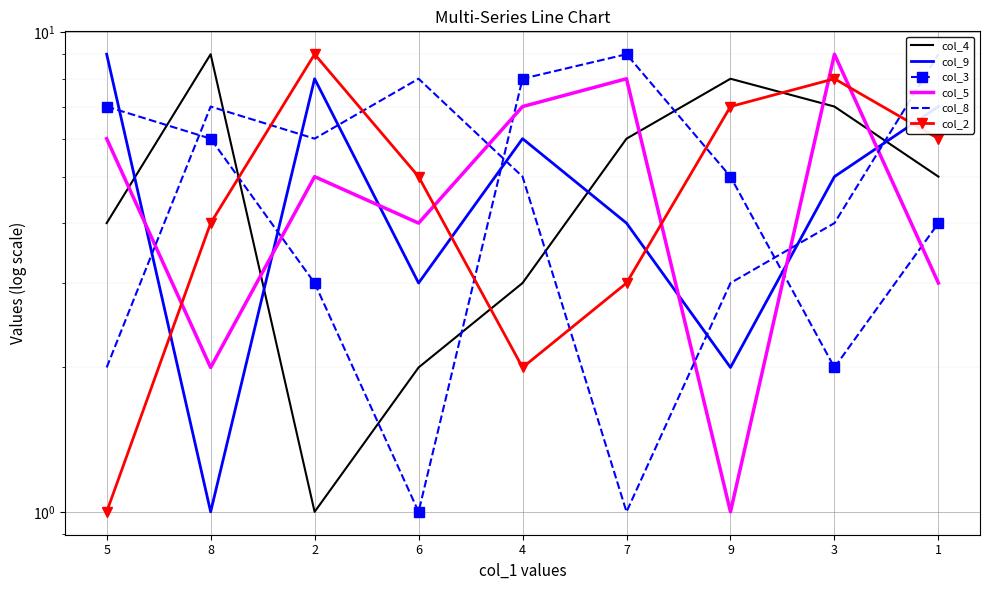

What is the total value across all series at 3?

35